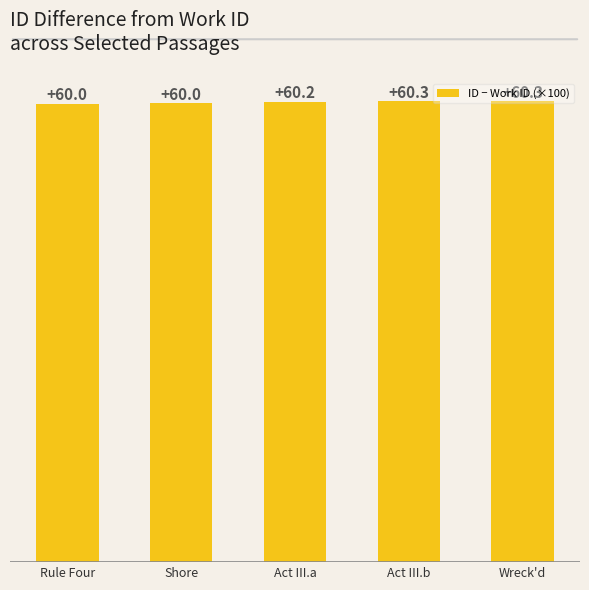

The chart shows a value of 60.0 at Rule Four. True or false?

True